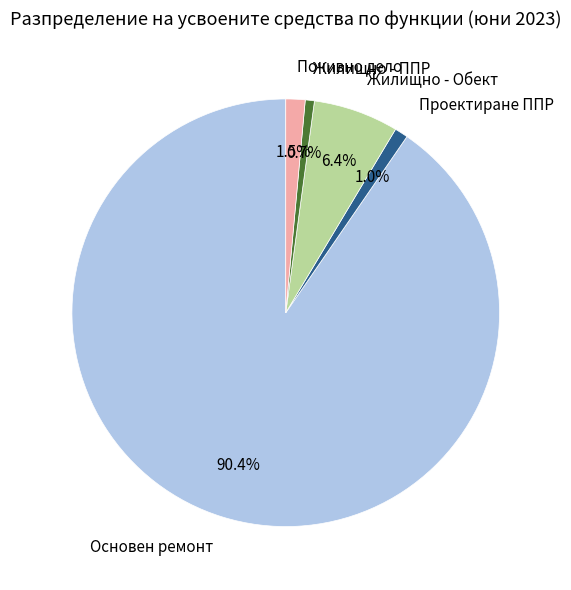

Is there any slice that represents more than half of the pie?

Yes